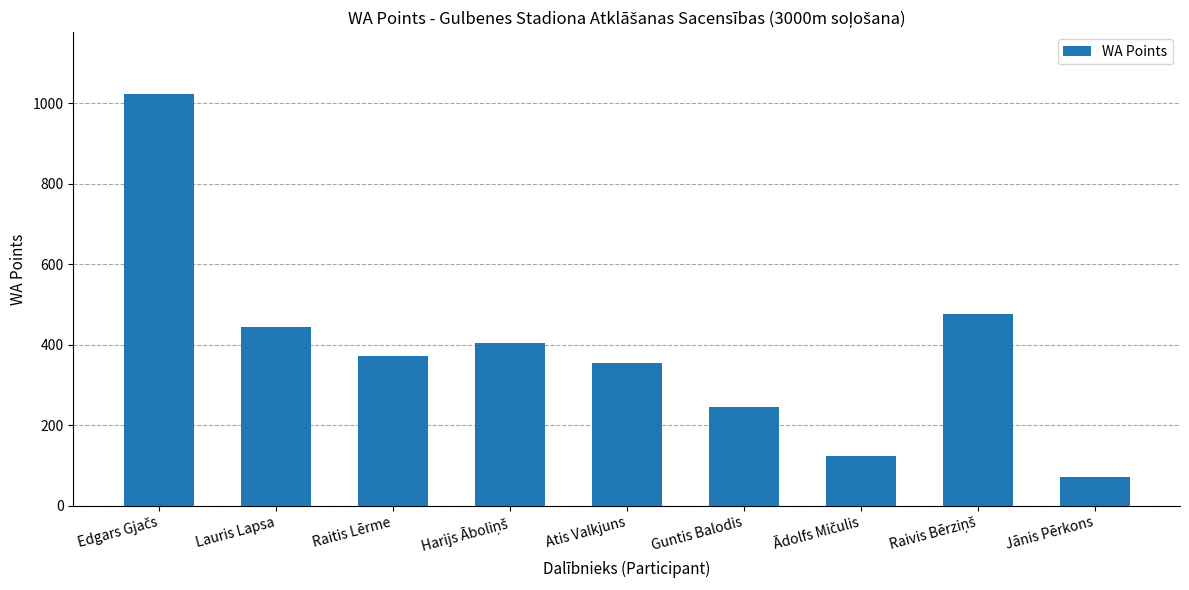

What is the change in value from Lauris Lapsa to Jānis Pērkons?

-373